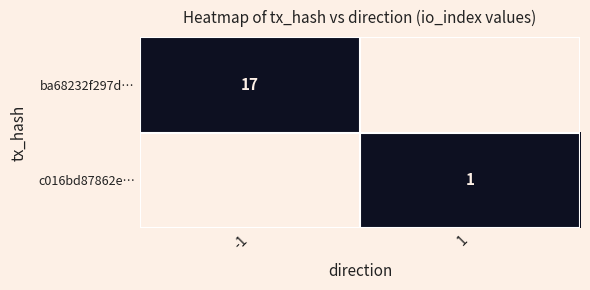

Is it true that c016bd87862e… equals 1 at 1?

True